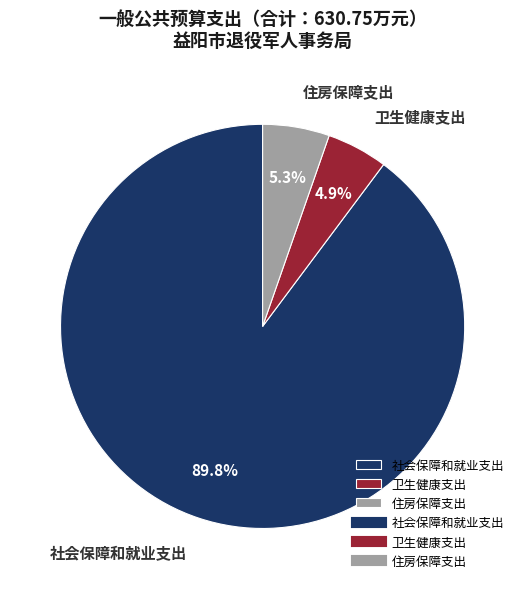

Do 住房保障支出 and 卫生健康支出 together represent more than half of the pie?

No